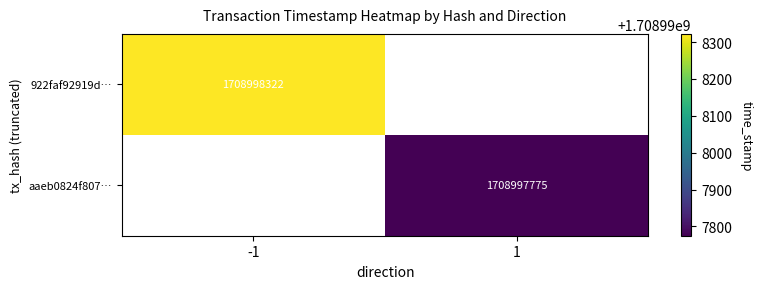

Reading left to right, list all the values displayed in this chart.

922faf92919dba1c10b3e7f7dcfba4e83ec5657: -1	1708998322
aaeb0824f807b424dd42e5011326454bee5c168: 1	1708997775